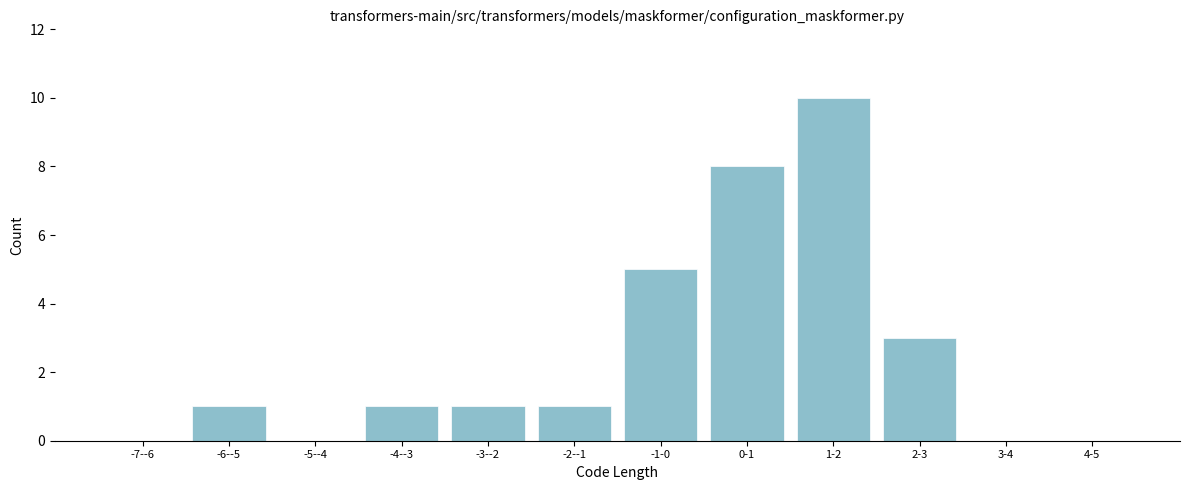

Reading left to right, what are all the values shown in this chart?

-7--6=0	-6--5=1	-5--4=0	-4--3=1	-3--2=1	-2--1=1	-1-0=5	0-1=8	1-2=10	2-3=3	3-4=0	4-5=0